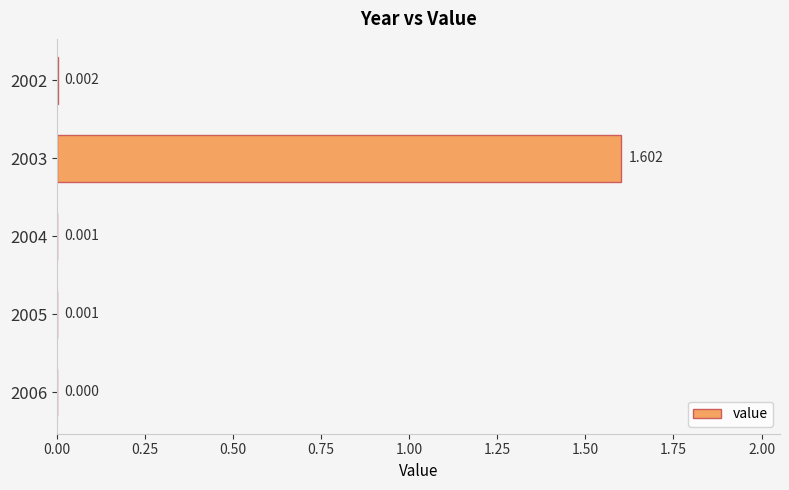

How many values exceed 0?

4